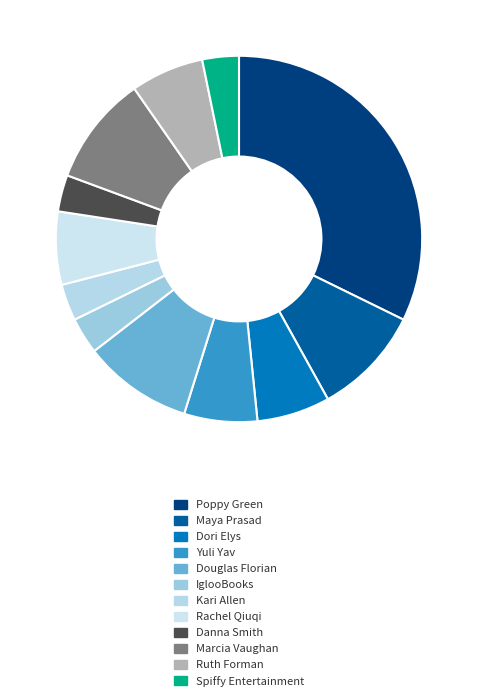

To the nearest percent, what is the difference between the largest and smallest slice percentages?

29%